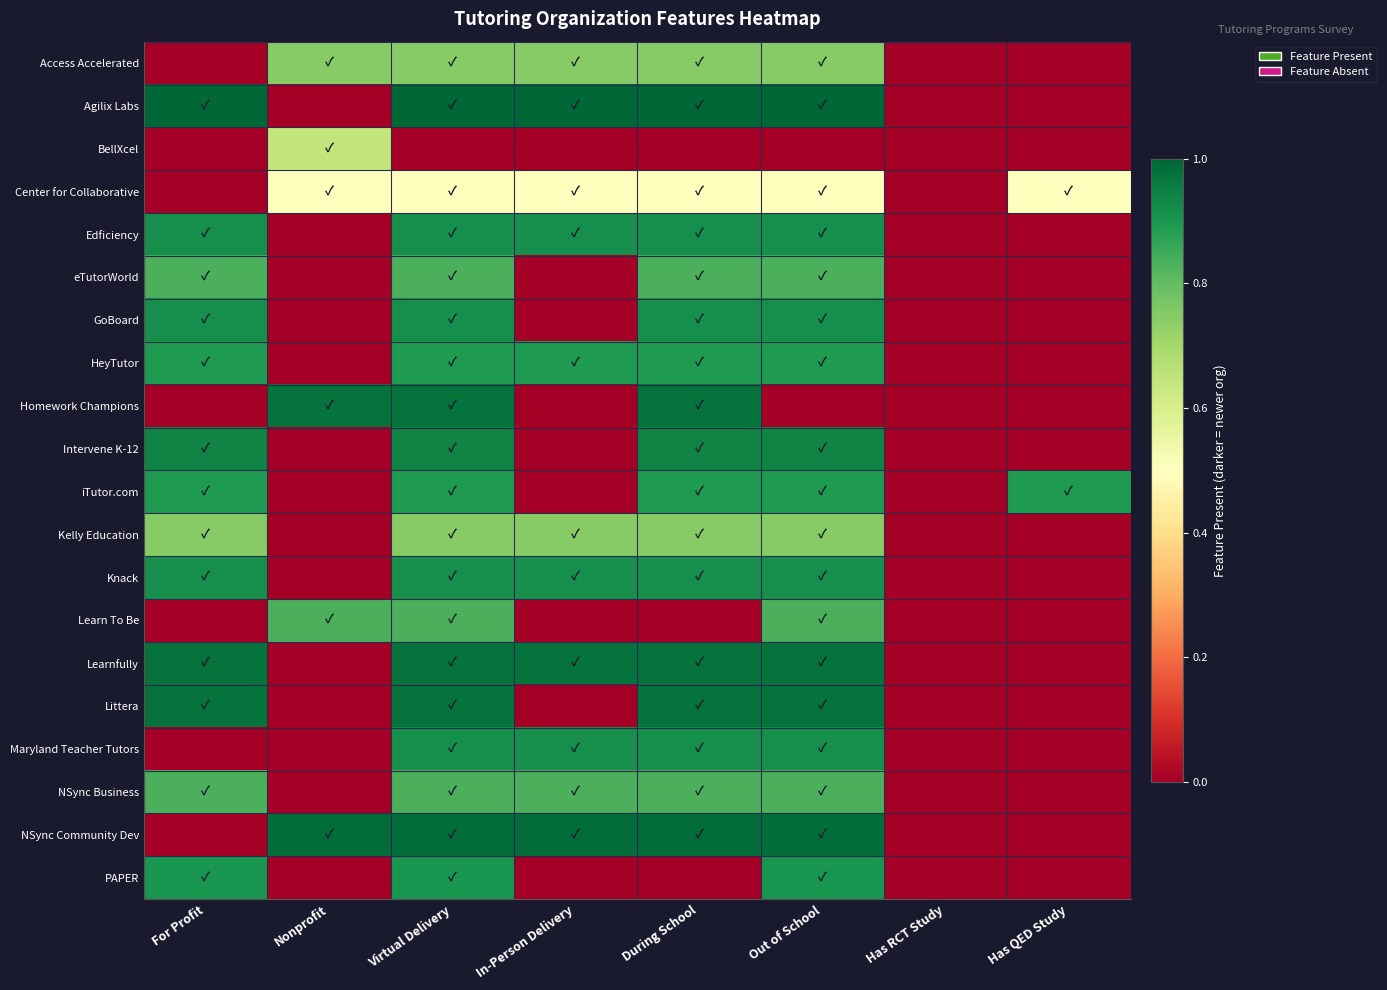

Which label corresponds to the smallest value in the chart?

For Profit